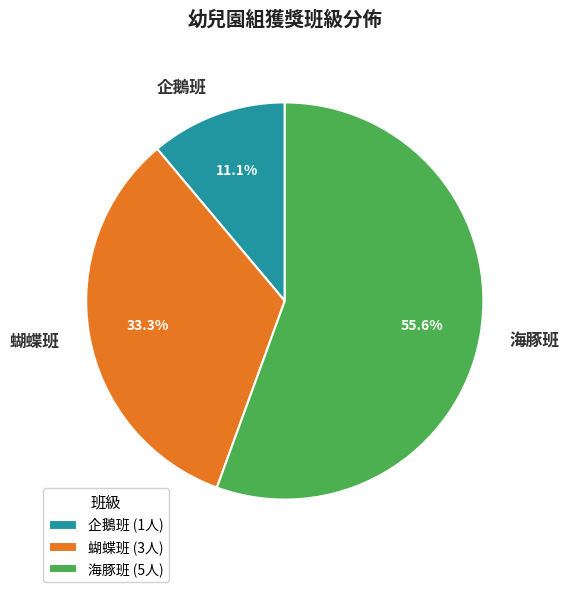

What is the majority slice?

海豚班